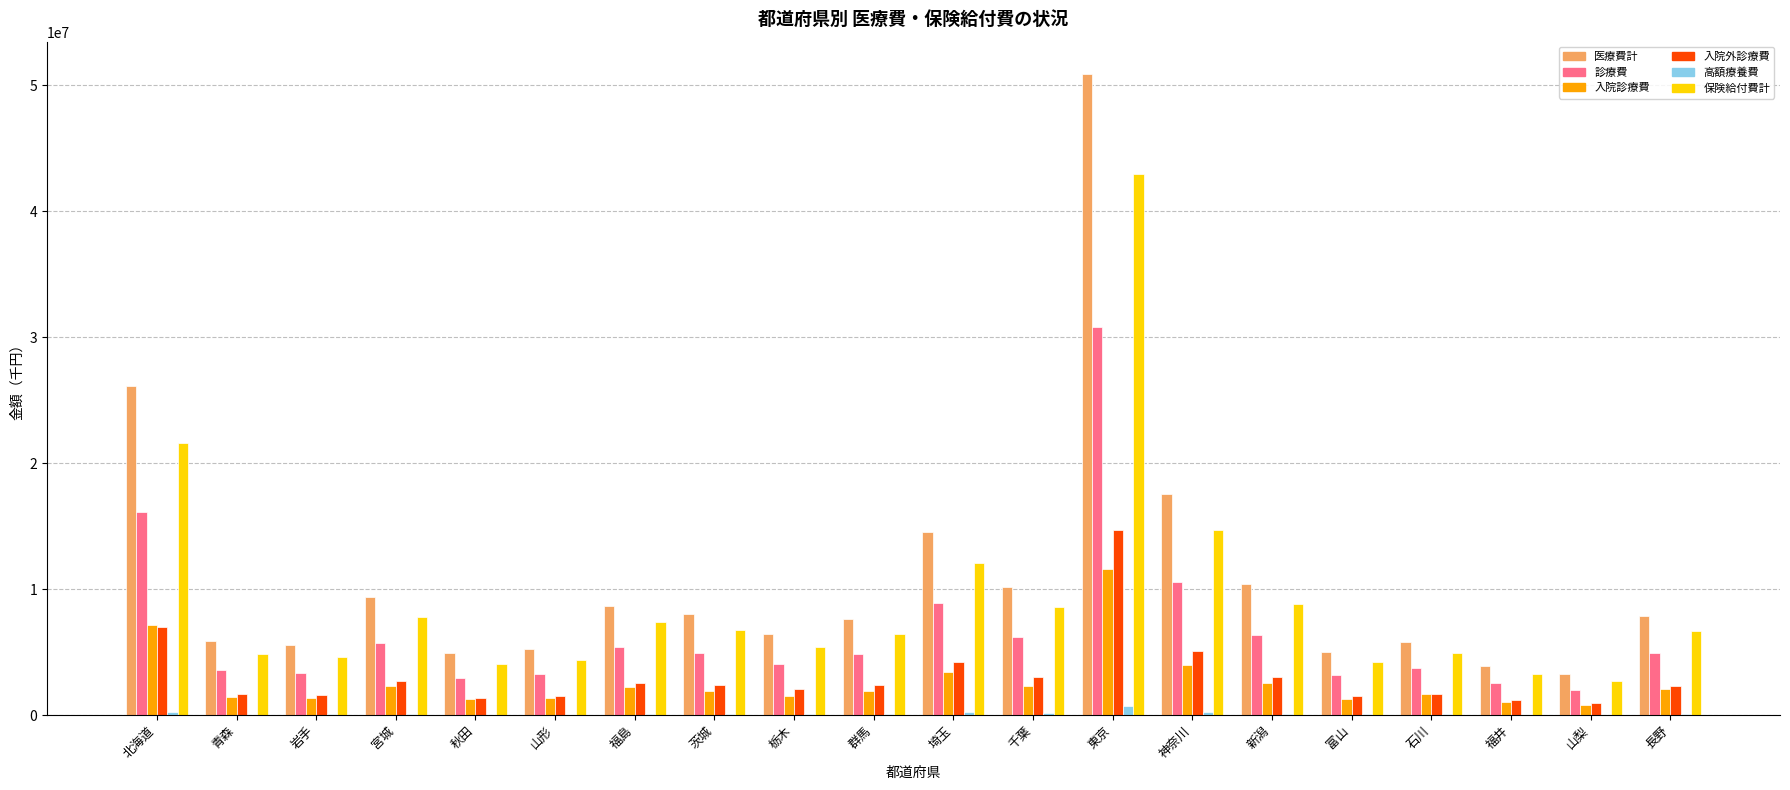

Between 神奈川 and 山梨, which series saw the biggest shift?

医療費計